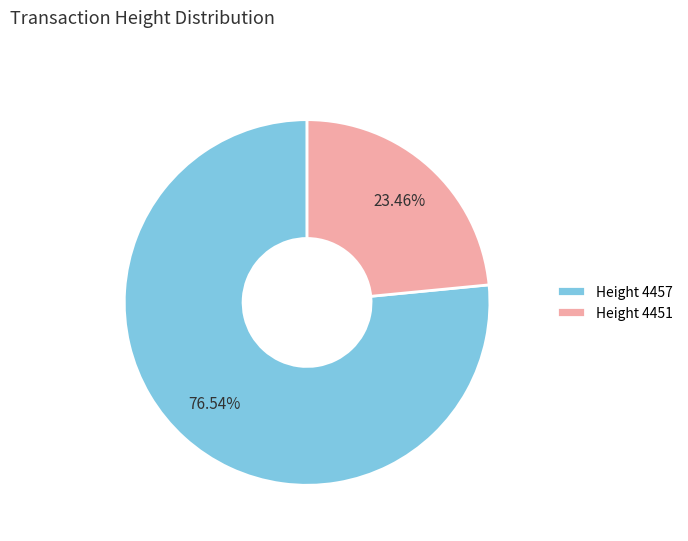

What is the majority slice?

Height 4457